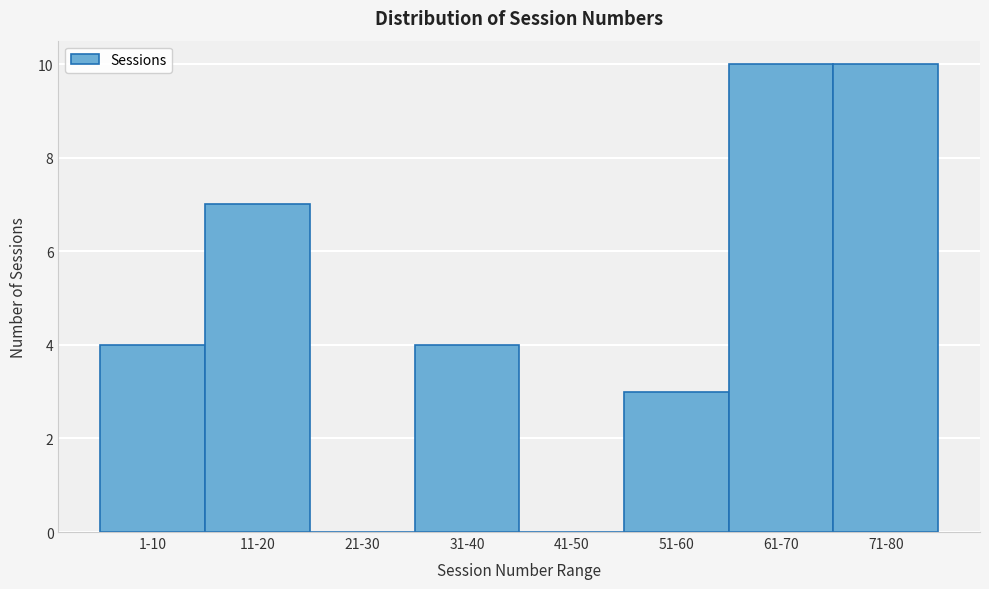

Reading left to right, extract all data points from this chart.

1-10=4	11-20=7	21-30=0	31-40=4	41-50=0	51-60=3	61-70=10	71-80=10